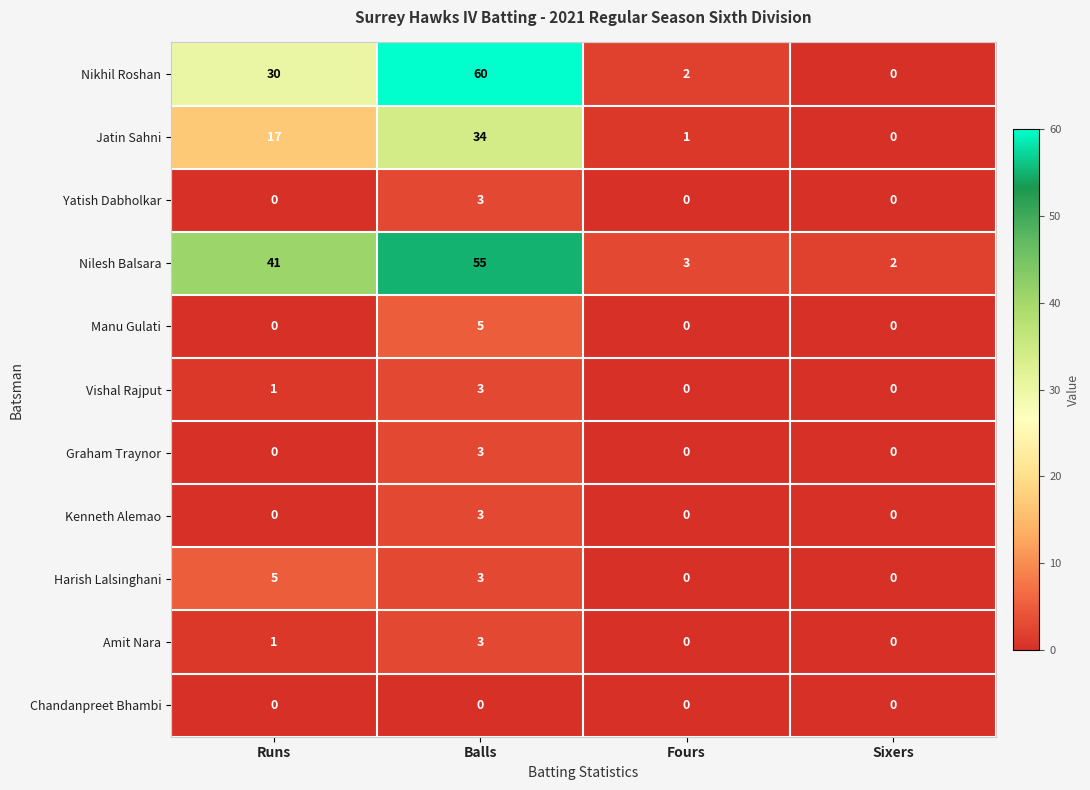

Which series changed the most between Balls and Fours?

Nikhil Roshan